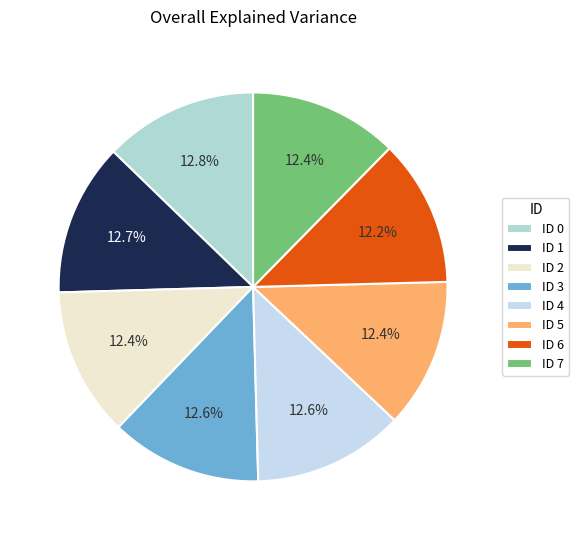

How many slices are in this pie chart?

8